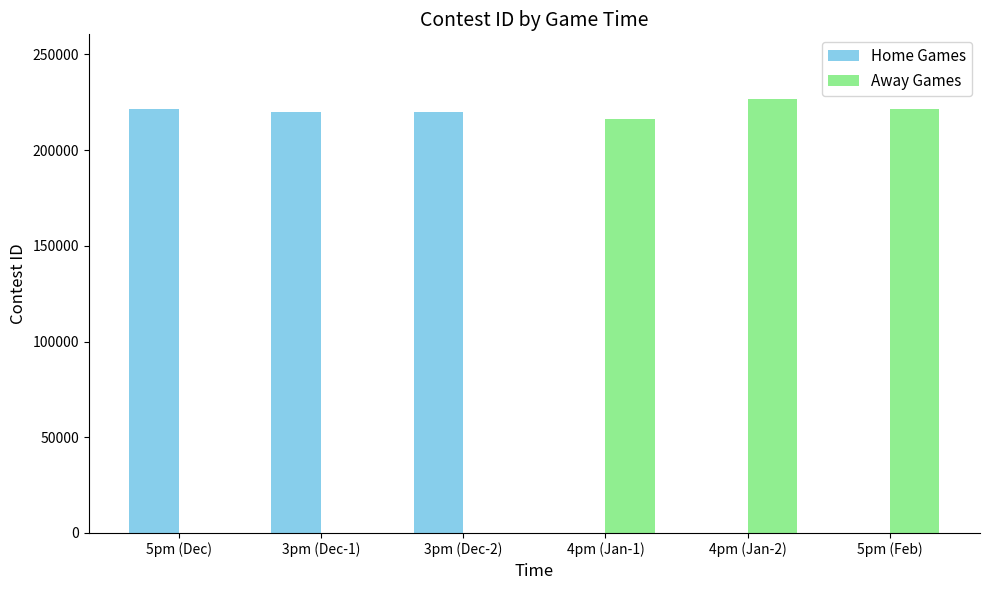

Where is Away Games nearest to the value 113250?

4pm (Jan-1)